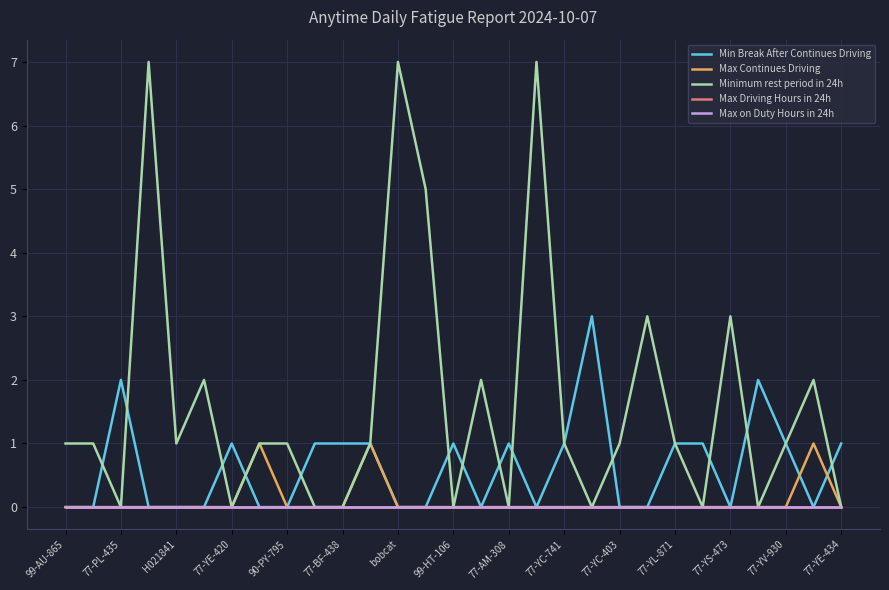

What is the maximum value shown in the chart?

7